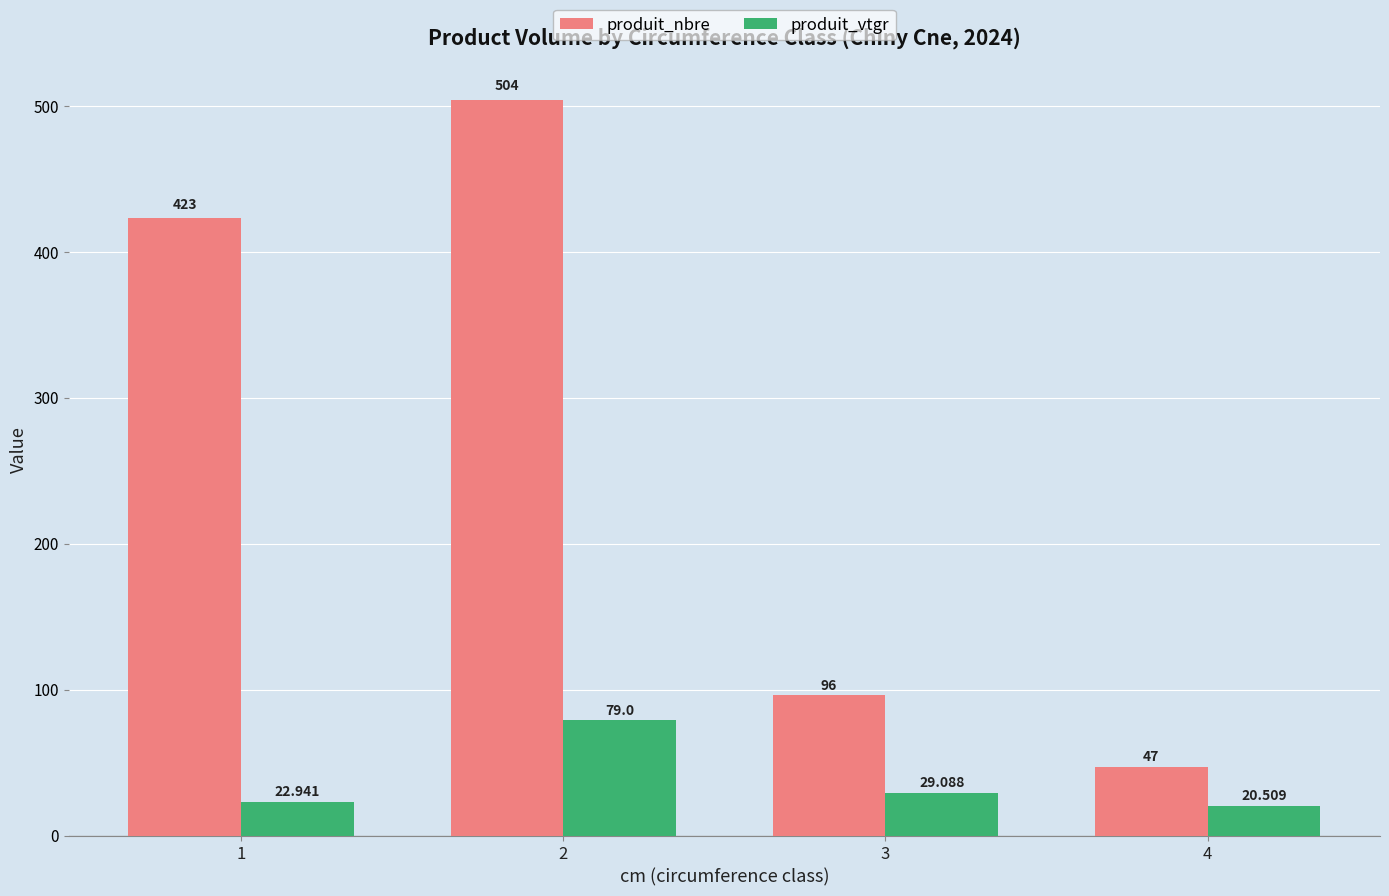

At how many categories does at least one series exceed 218?

2